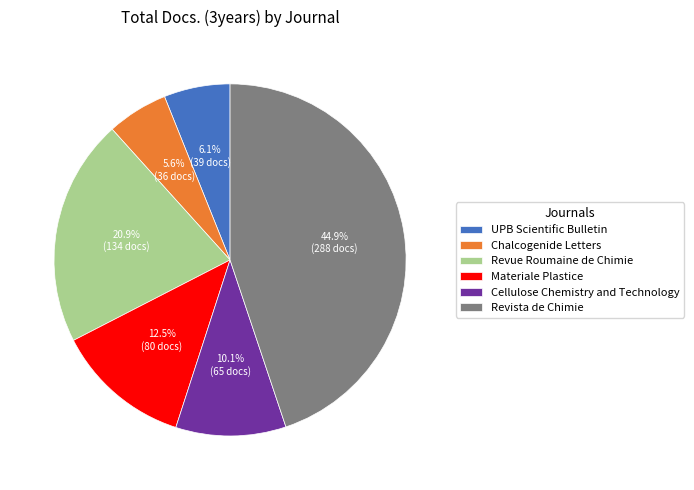

Combined, do UPB Scientific Bulletin and Revista de Chimie account for over 50%?

Yes